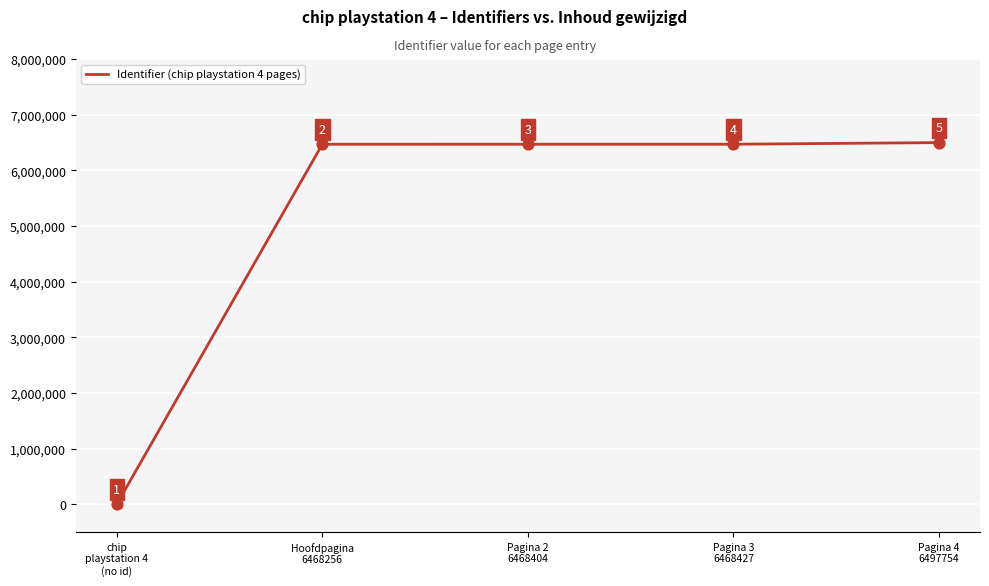

Between Pagina 4
6497754 and Pagina 3
6468427, which is larger?

Pagina 4
6497754